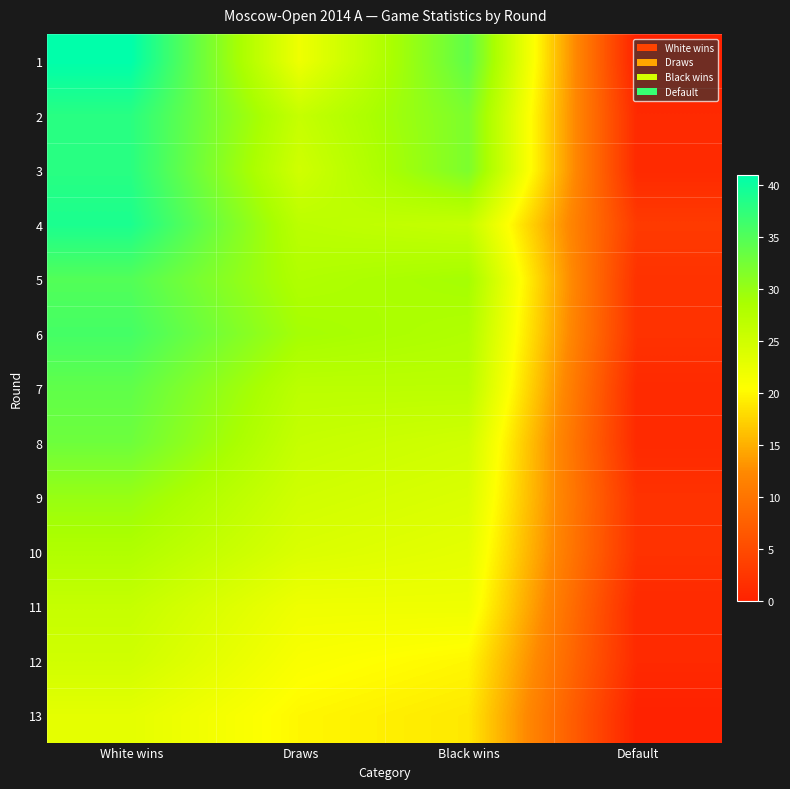

Reading left to right, what are all the values shown in this chart?

1: White wins=41	Draws=22	Black wins=34	Default=0
2: White wins=38	Draws=26	Black wins=32	Default=1
3: White wins=38	Draws=25	Black wins=32	Default=1
4: White wins=39	Draws=27	Black wins=26	Default=3
5: White wins=35	Draws=28	Black wins=29	Default=2
6: White wins=36	Draws=29	Black wins=28	Default=2
7: White wins=34	Draws=27	Black wins=27	Default=1
8: White wins=33	Draws=26	Black wins=25	Default=1
9: White wins=30	Draws=25	Black wins=24	Default=2
10: White wins=28	Draws=24	Black wins=23	Default=2
11: White wins=26	Draws=22	Black wins=22	Default=1
12: White wins=25	Draws=21	Black wins=20	Default=1
13: White wins=23	Draws=20	Black wins=19	Default=0